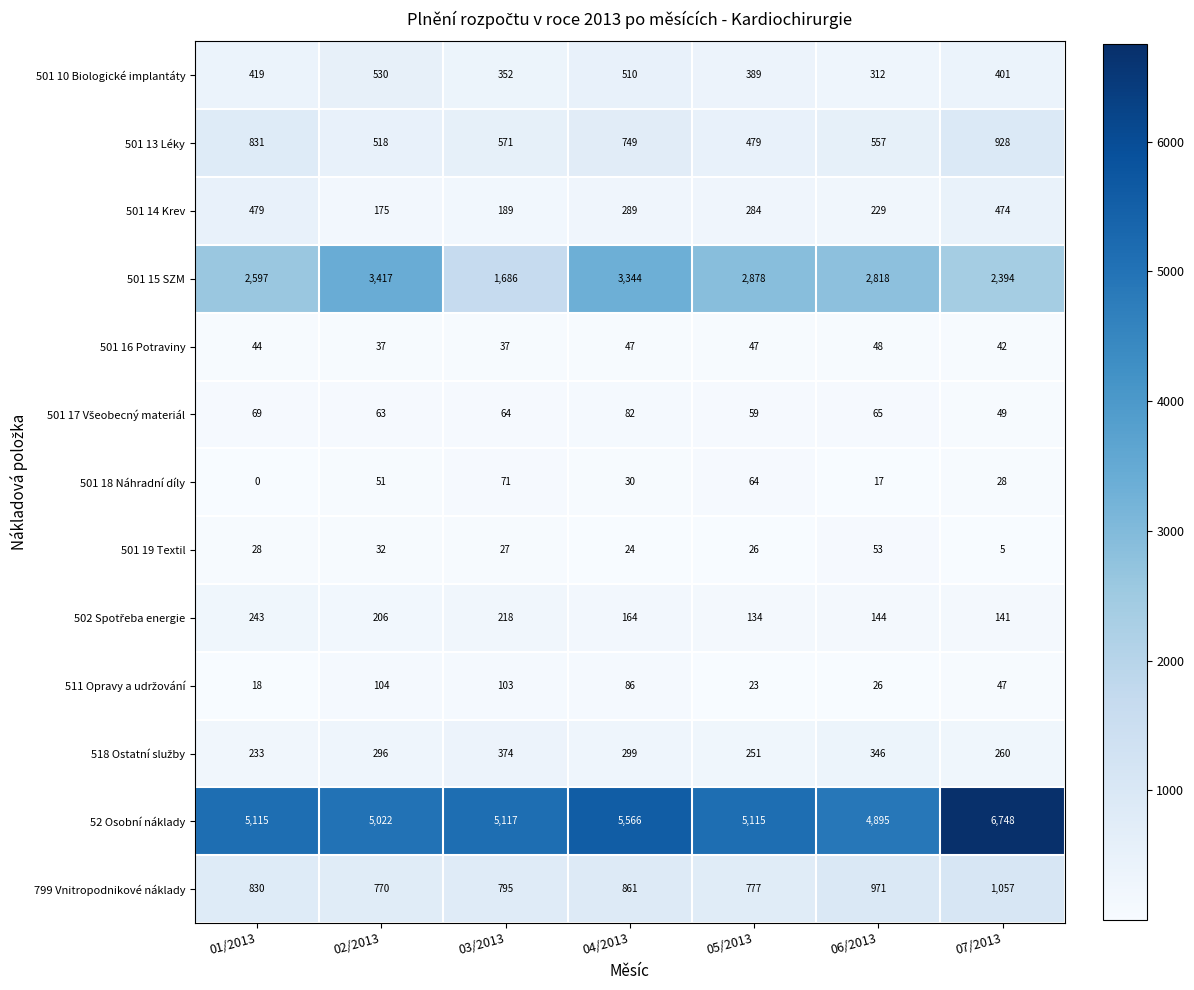

Where is 501 13 Léky nearest to the value 703?

04/2013